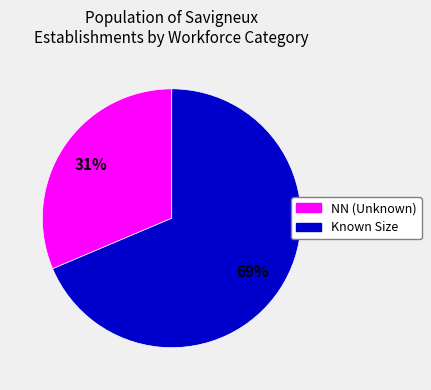

To the nearest percent, what is the average slice percentage?

50%